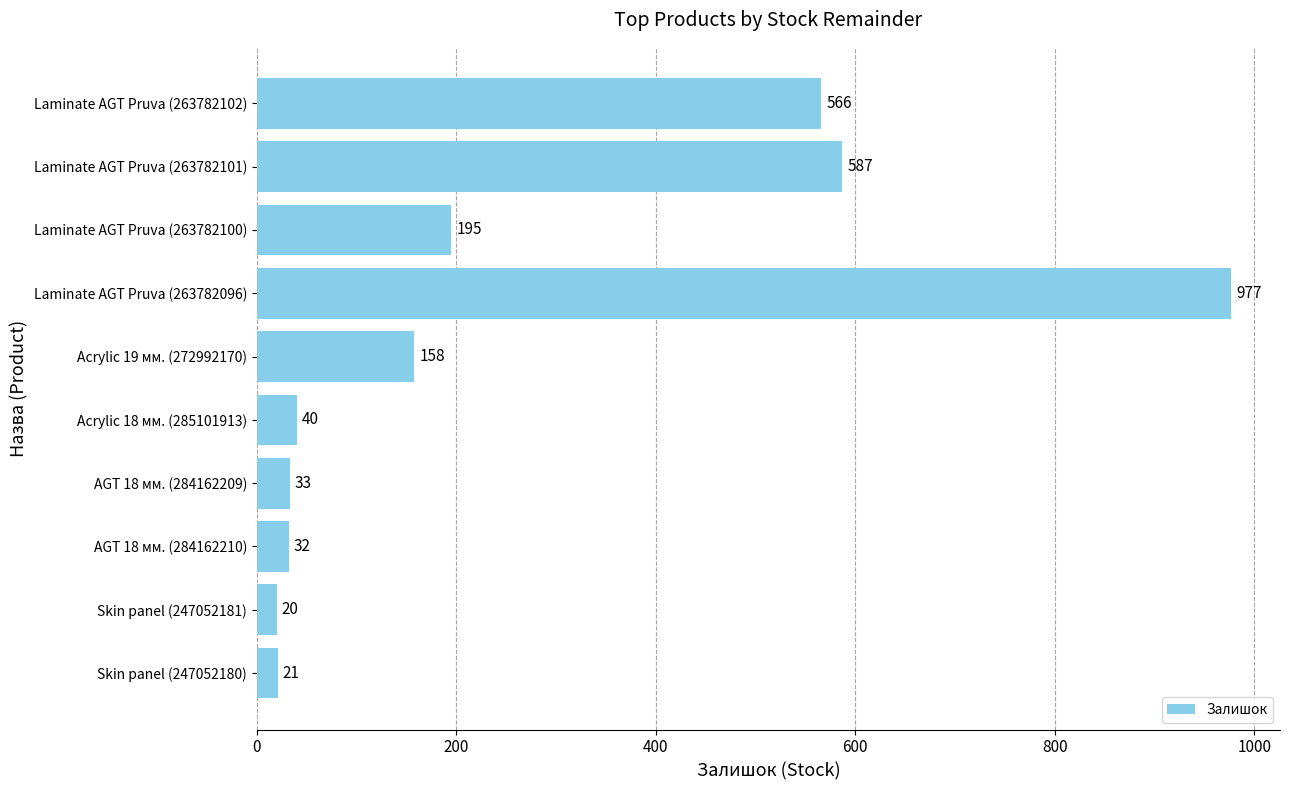

What is the greatest value displayed?

977